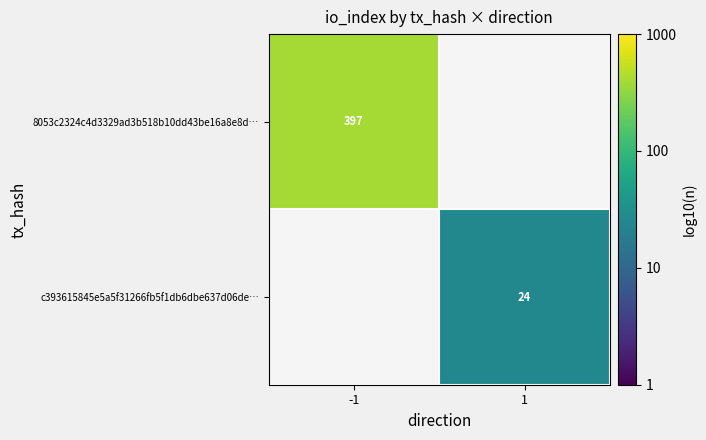

Count the number of data series in this chart.

2